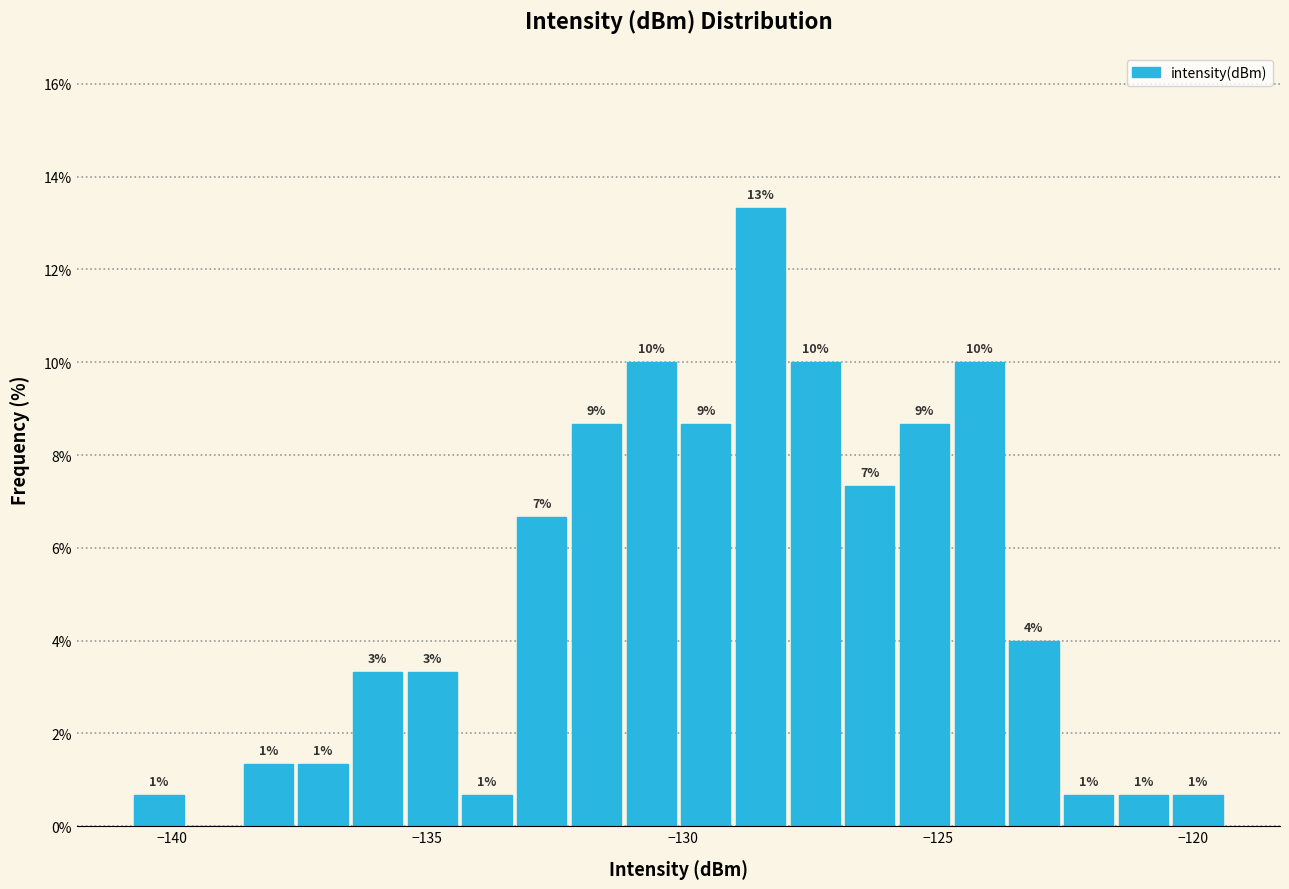

Around what value on the x-axis is the tallest bar? Give the approximate position of its centre, as read against the axis.

-128.5